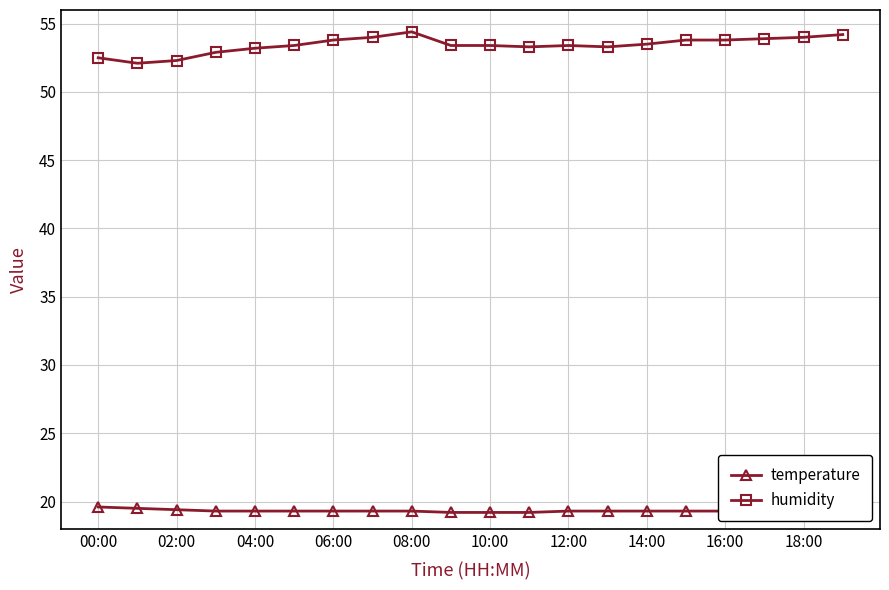

What is the difference between the second highest and minimum values in the temperature series?

0.3